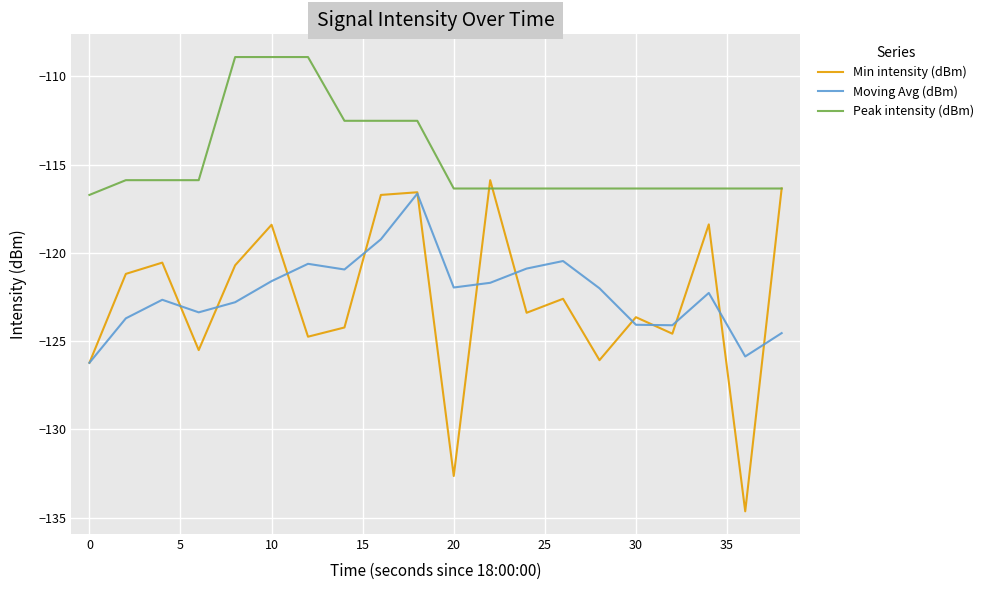

What is the difference between the second highest and minimum values in the Moving Avg (dBm) series?

7.0